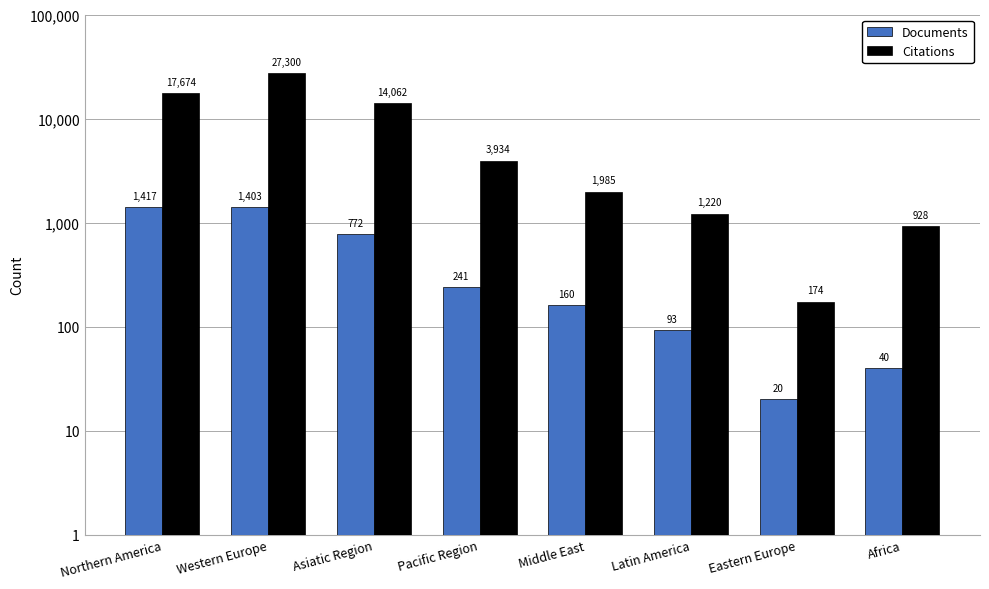

What is the difference between the maximum and minimum values in the Documents series?

1397